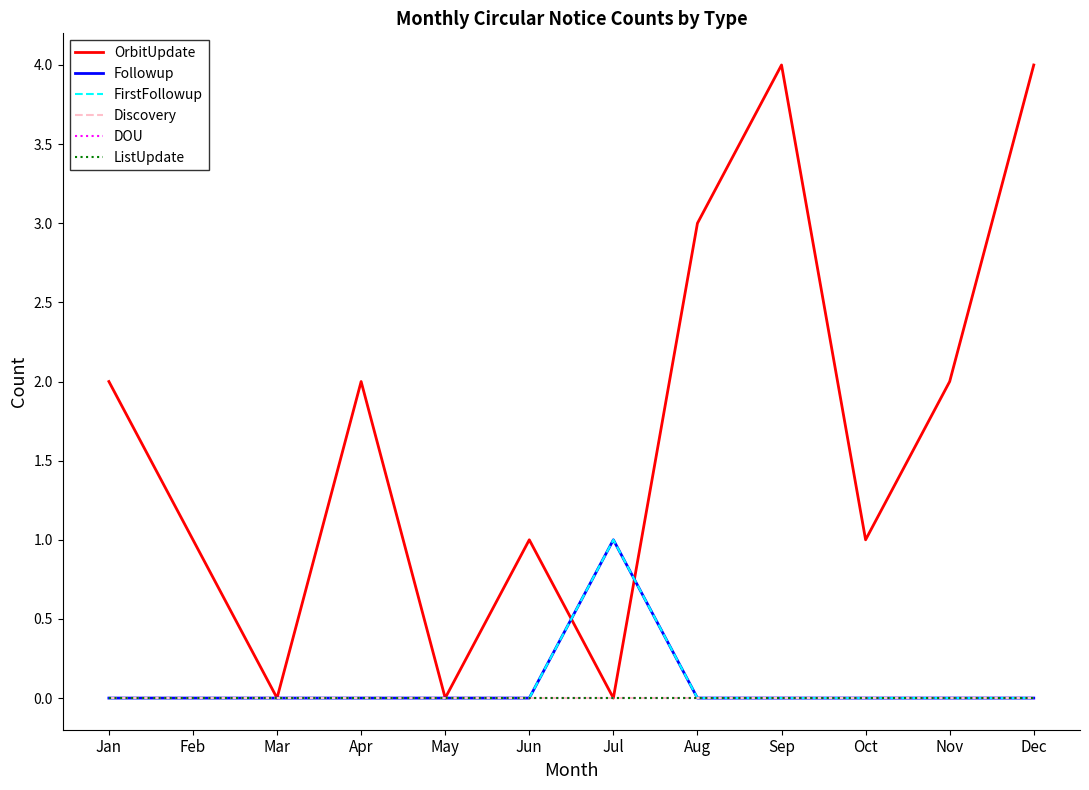

Does the chart have visible grid lines?

No